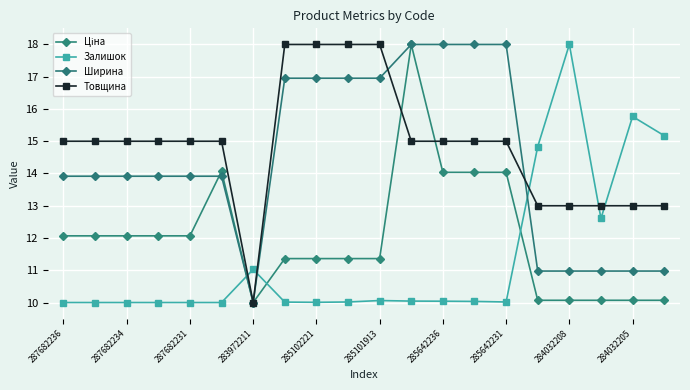

How many lines are shown in the chart?

4